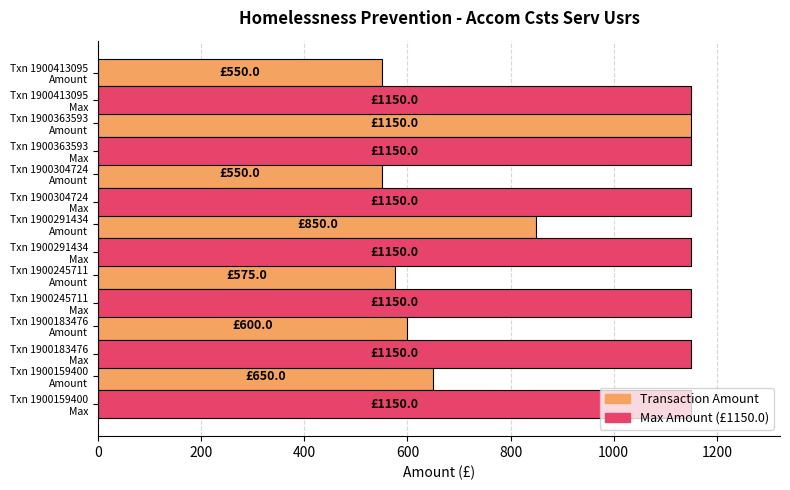

What is the greatest value displayed?

1150